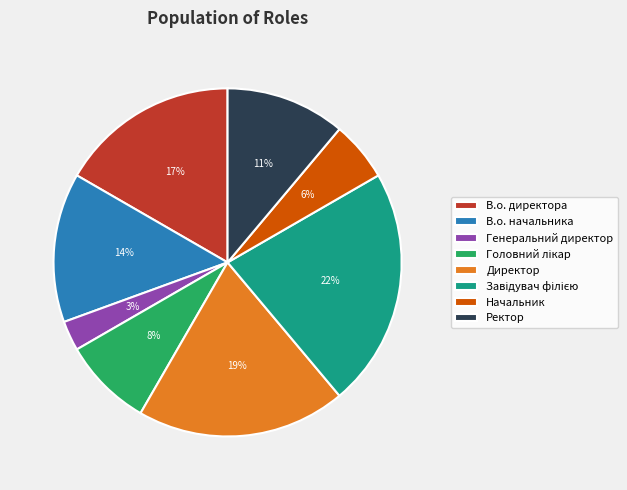

Is the sum of Генеральний директор and В.о. начальника greater than half?

No